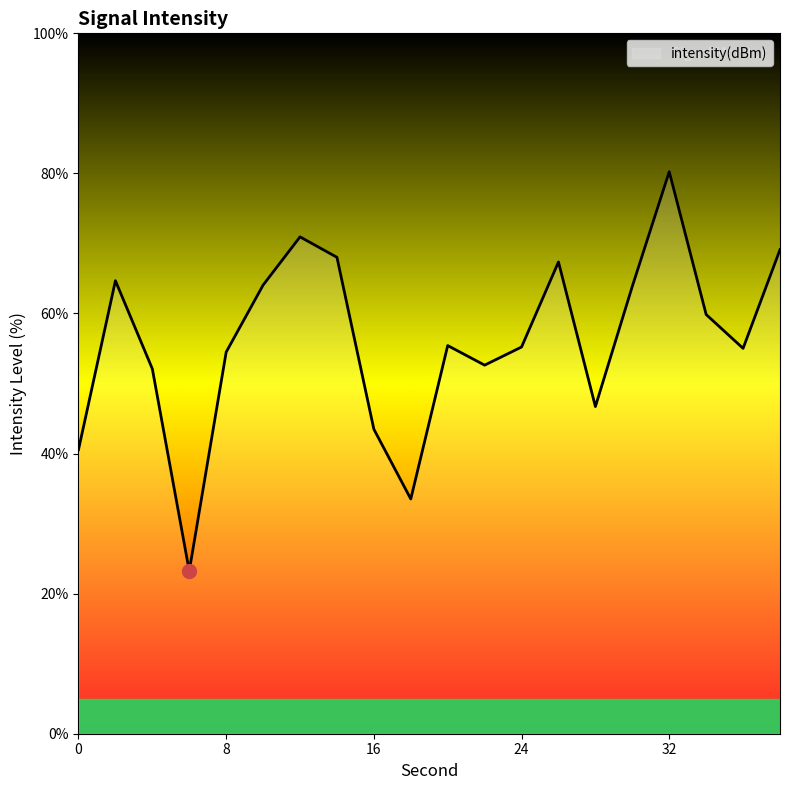

Count the number of categories in the chart.

20